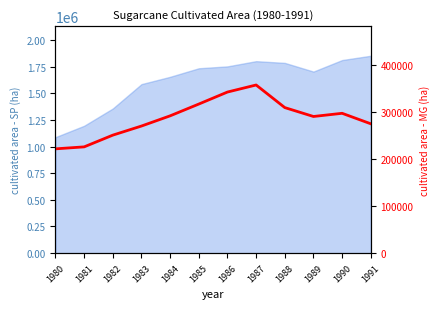

List the labels in order of value, largest first.

1987, 1986, 1985, 1988, 1990, 1984, 1989, 1991, 1983, 1982, 1981, 1980